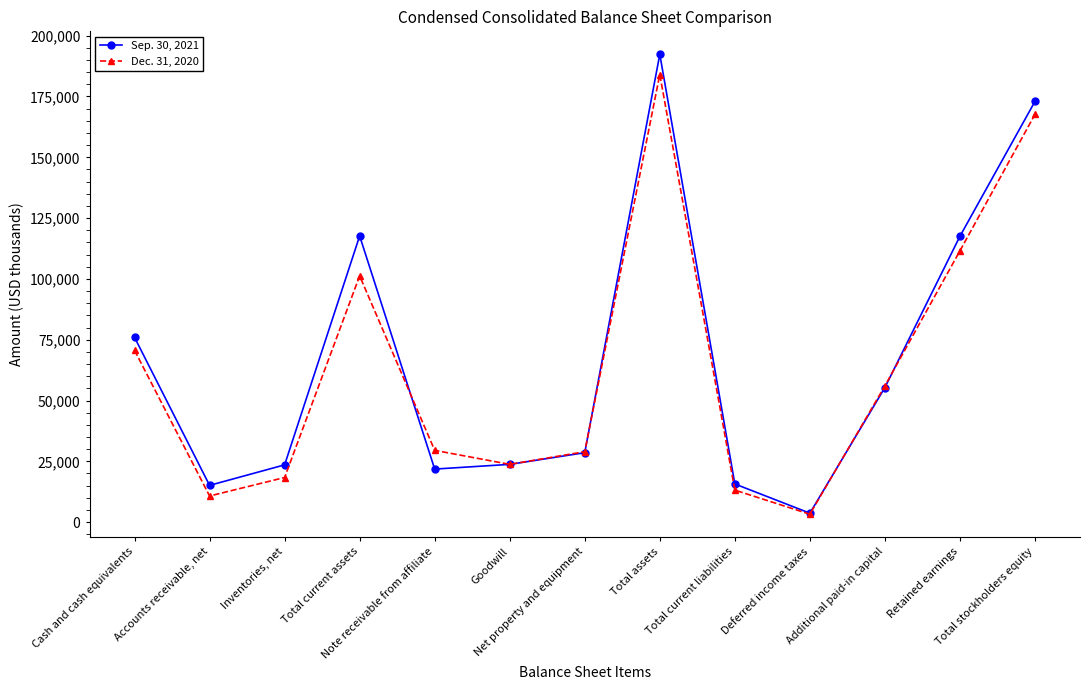

The Dec. 31, 2020 series shows 186889 at Retained earnings. True or false?

False